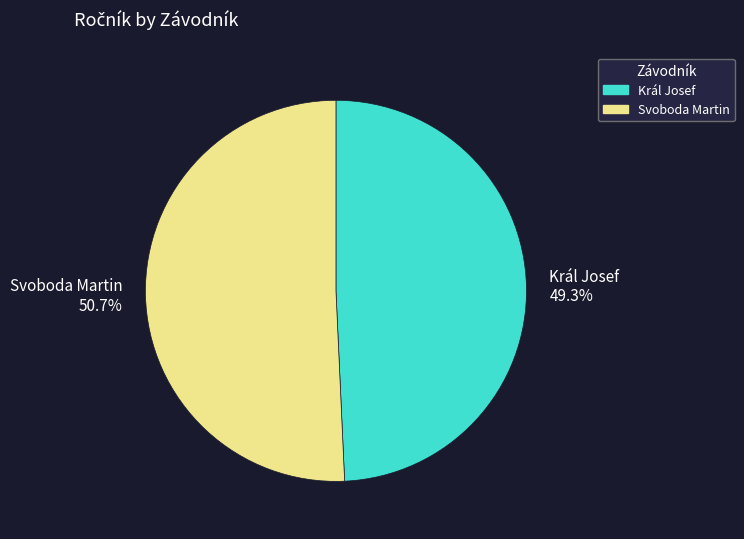

Combined, do Svoboda Martin and Král Josef account for over 50%?

Yes